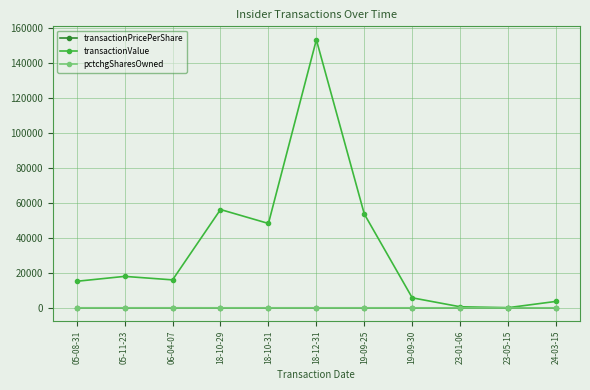

Is it true that pctchgSharesOwned equals 12.0 at 05-08-31?

True